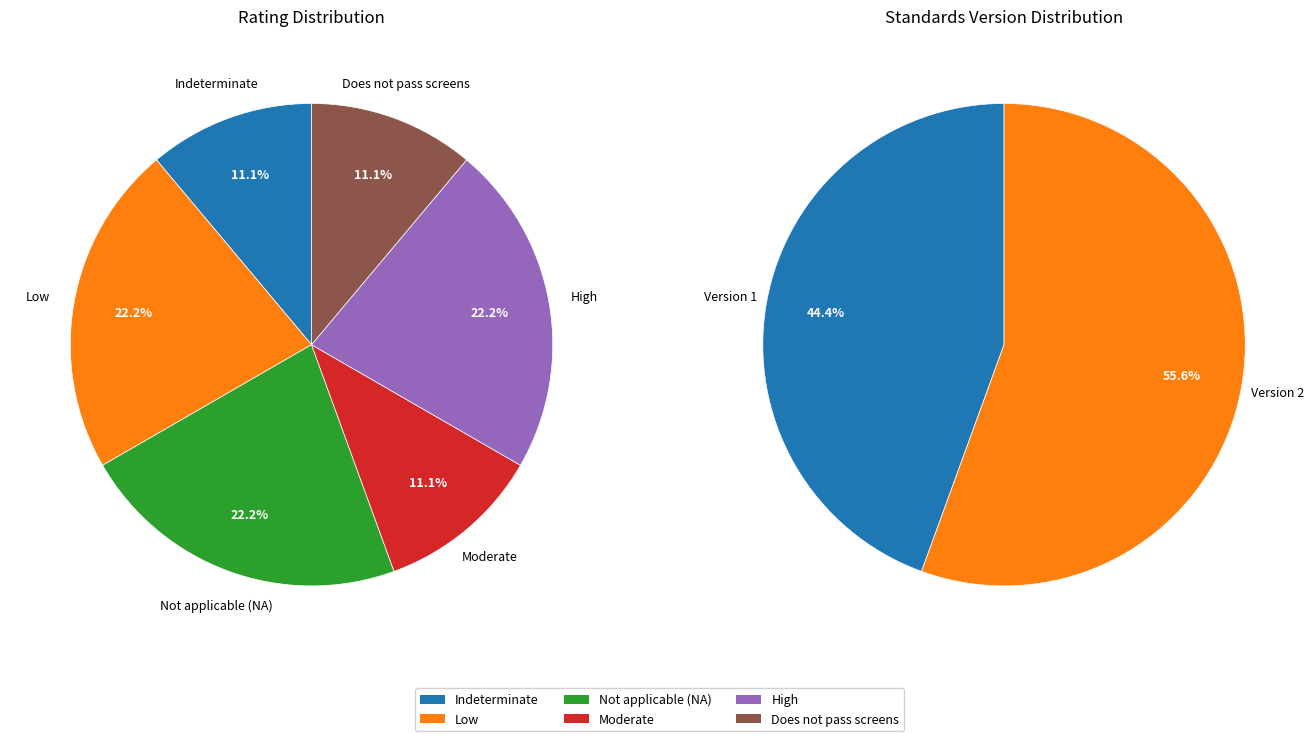

Is the sum of Low and Not applicable (NA) greater than half?

No